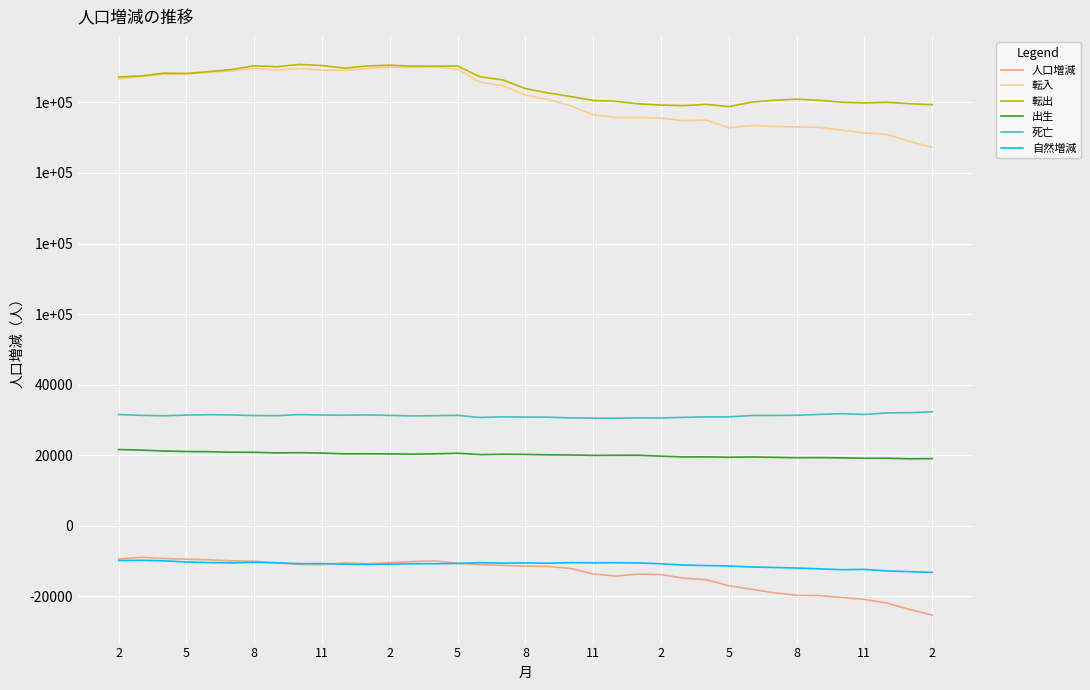

Is this an area chart (filled region under the line)?

No